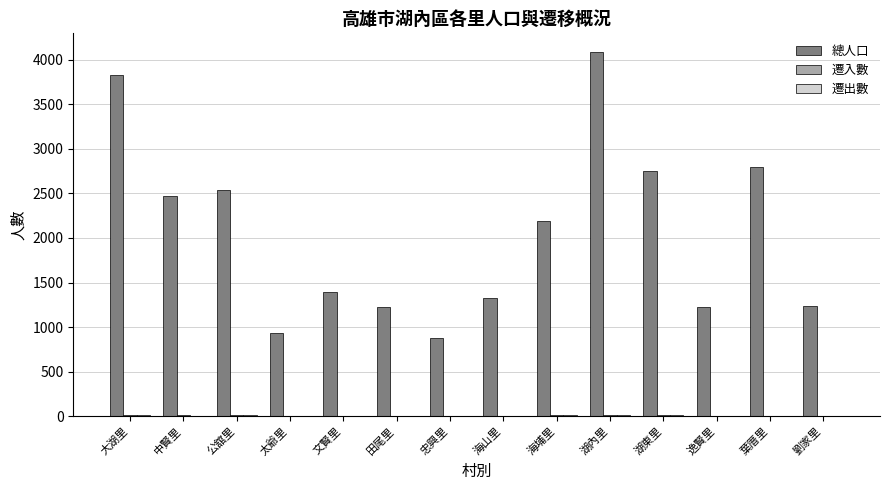

Which series has the largest range (max minus min)?

總人口